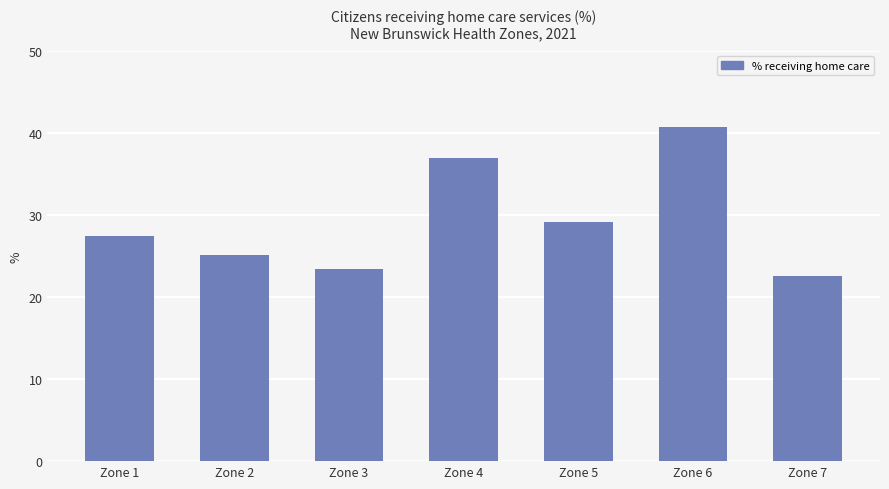

True or false: the data shows 7.0 at Zone 1.

False